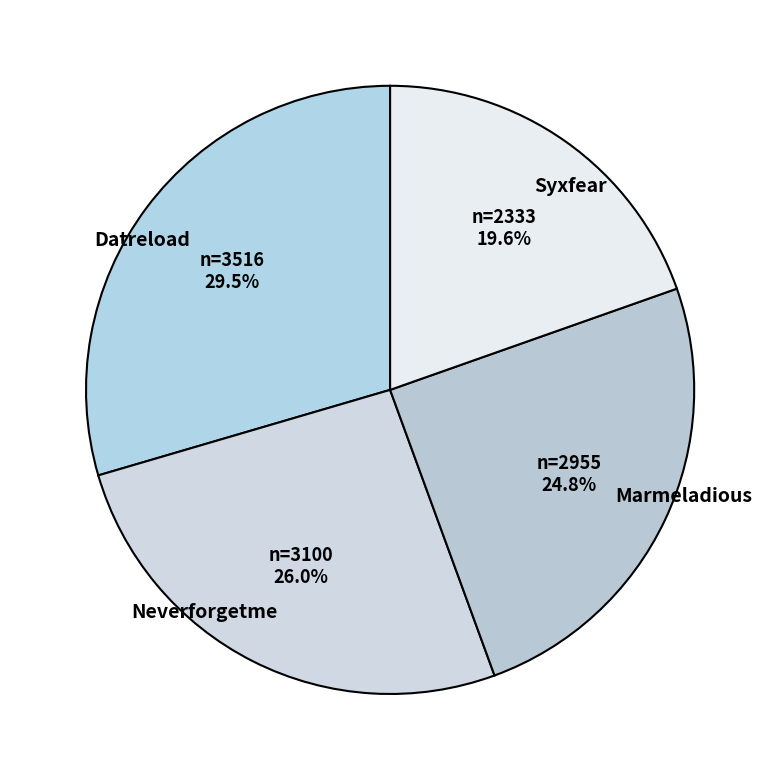

Does any single category account for the majority?

No